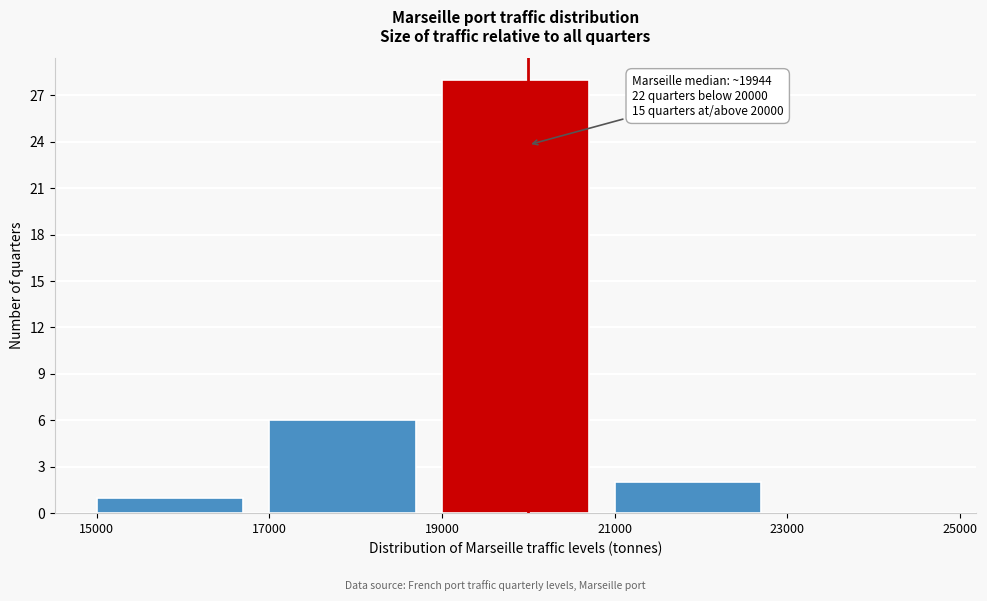

Which range on the x-axis has the tallest bar?

19000 to 21000